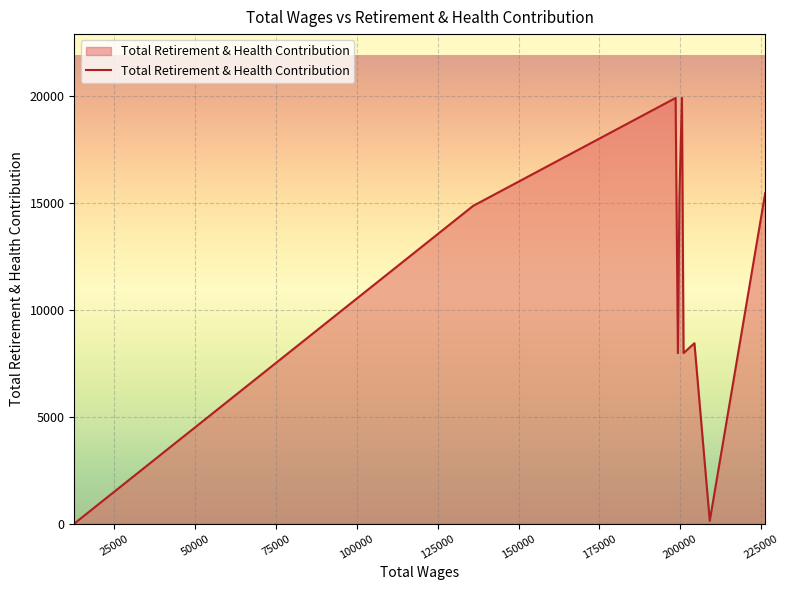

Reading left to right, extract all data points from this chart.

0	14870	19920	19920	7980	15389	19920	7980	8441	124	15463